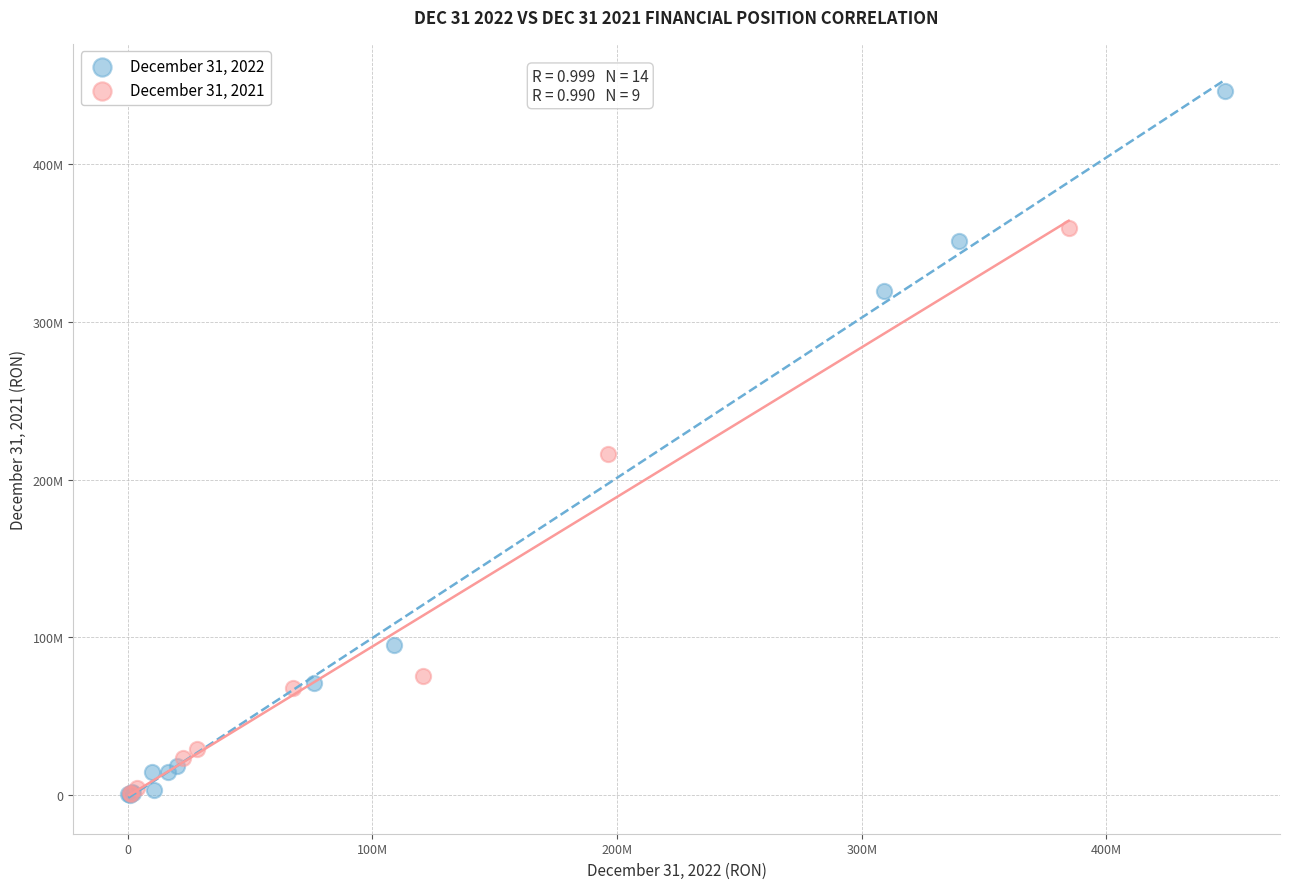

What are all the series names shown in the legend?

December 31, 2022, December 31, 2021